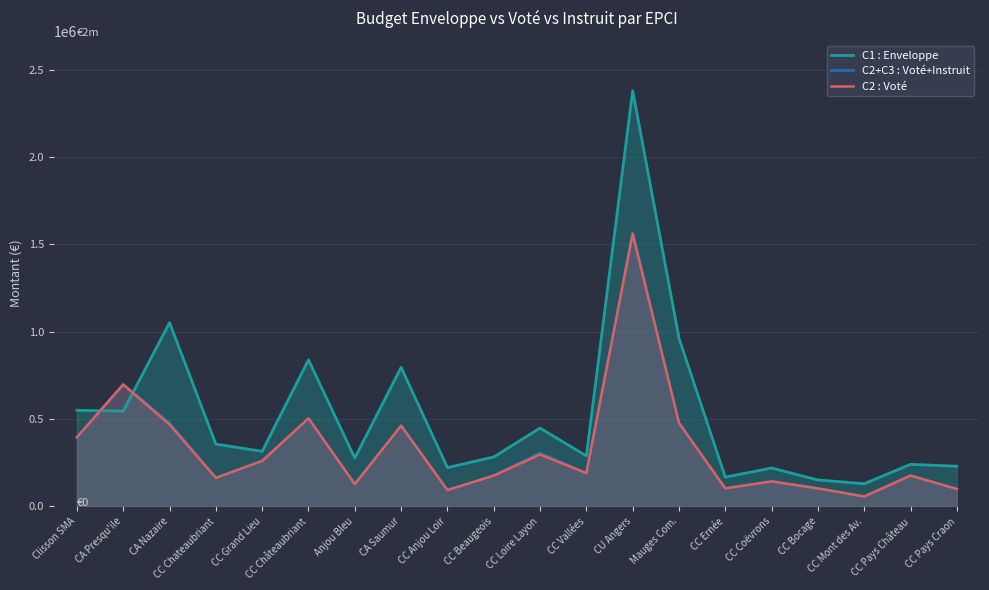

In C1 : Enveloppe, how many points are lower than both neighbors (excluding endpoints)?

7